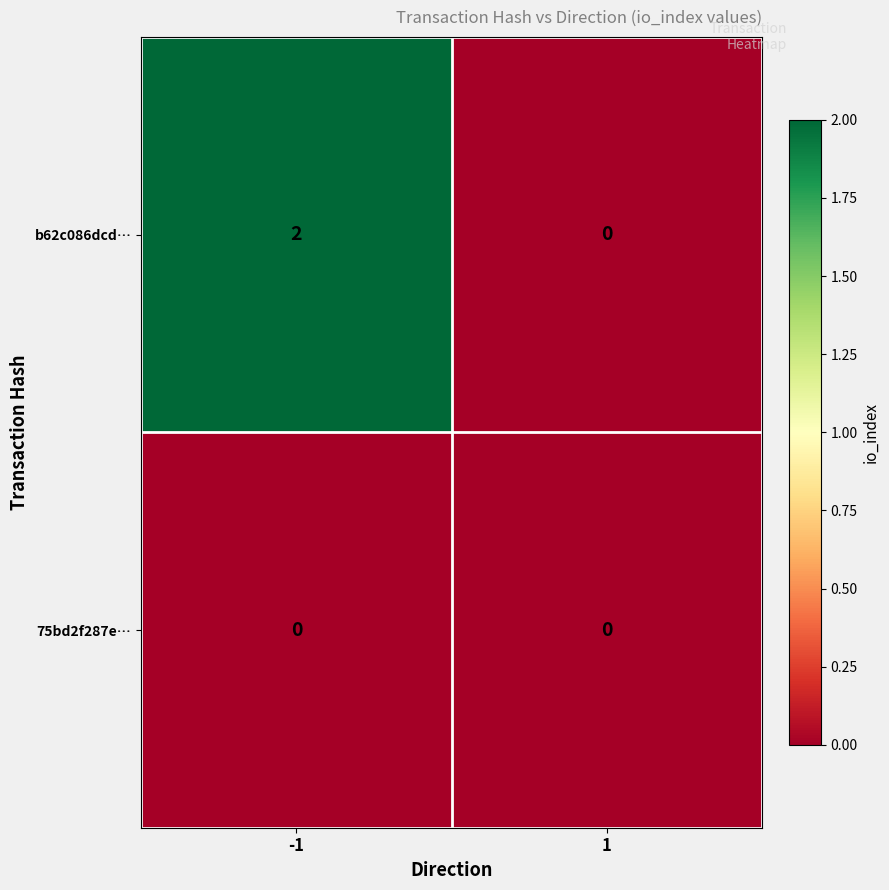

At -1, list the series in order from smallest to largest.

75bd2f287e…, b62c086dcd…